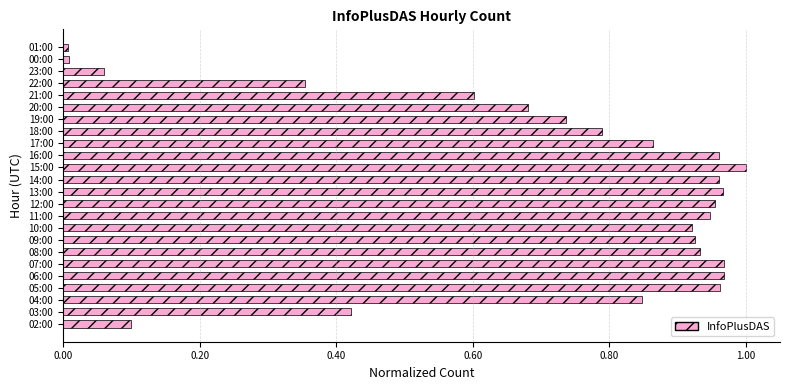

Which label corresponds to the largest value in the chart?

15:00